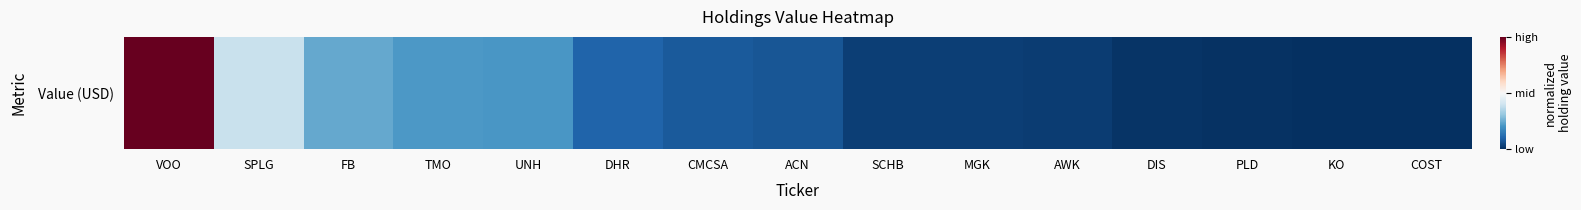

Count the number of data series in this chart.

1